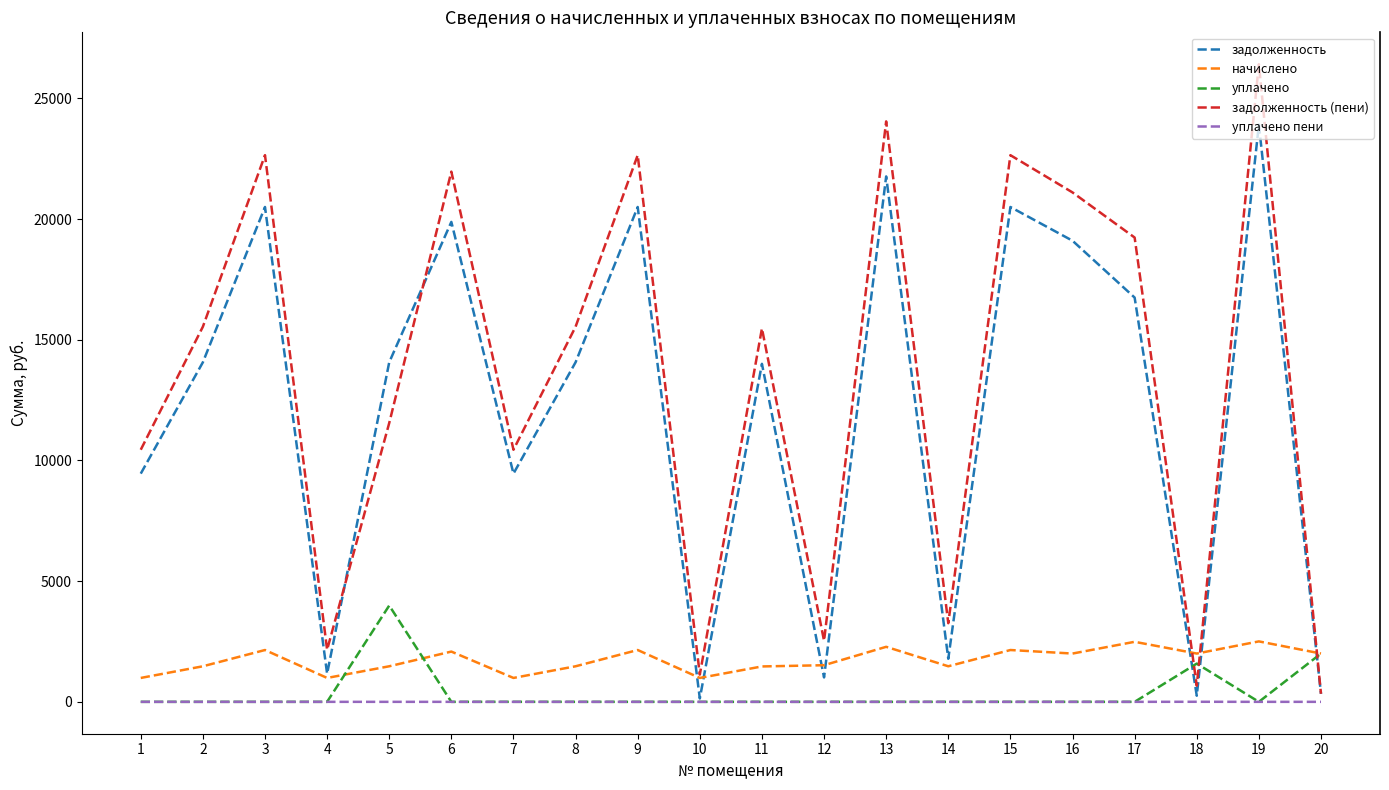

What is the difference between the highest and lowest values at 9?

22644.1